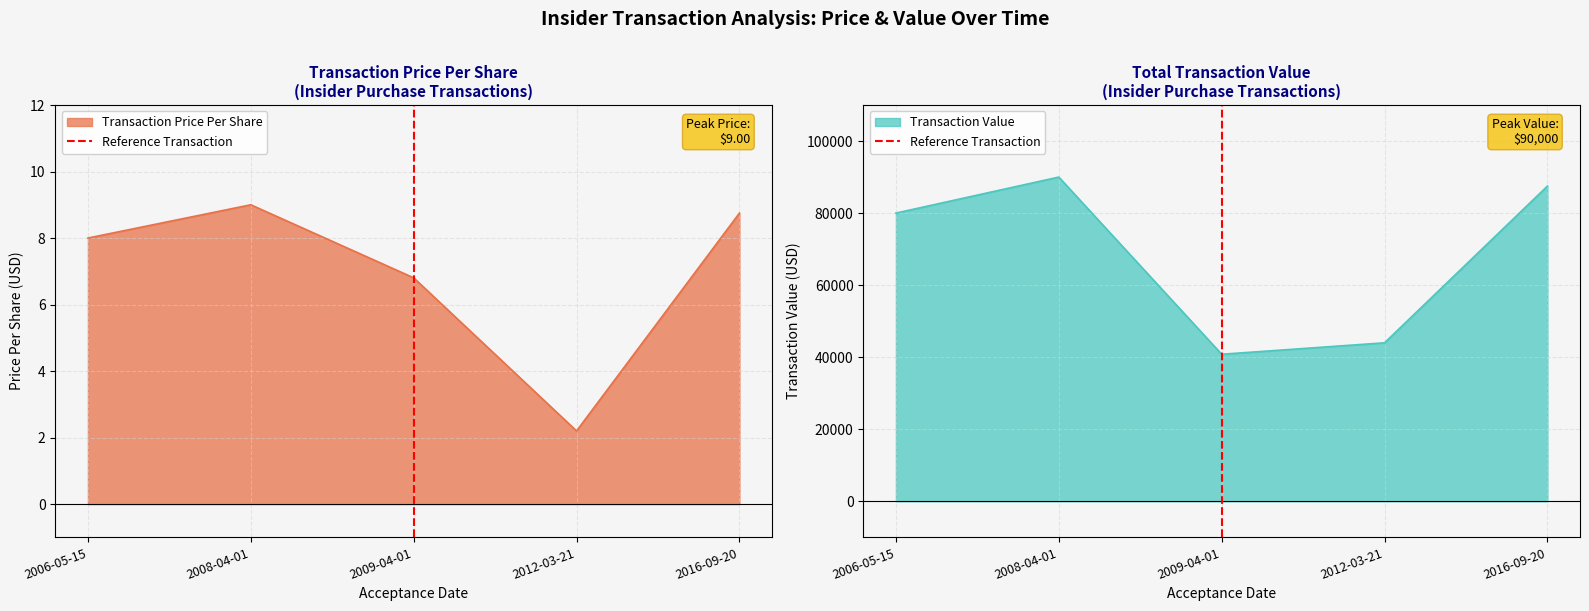

At which label does Transaction Value reach its minimum?

2009-04-01